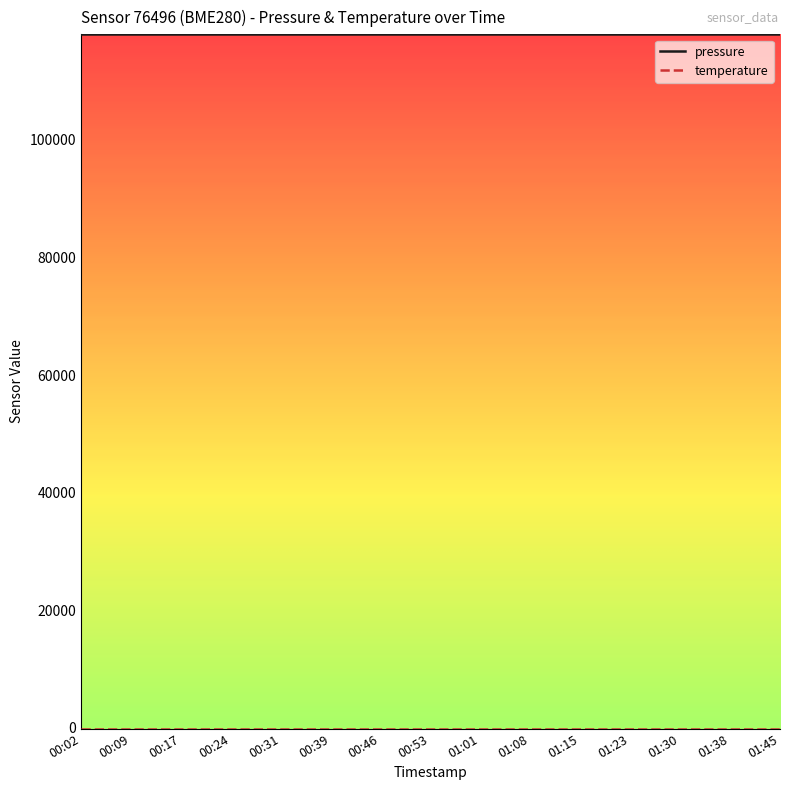

What is the greatest value displayed?

117940.3